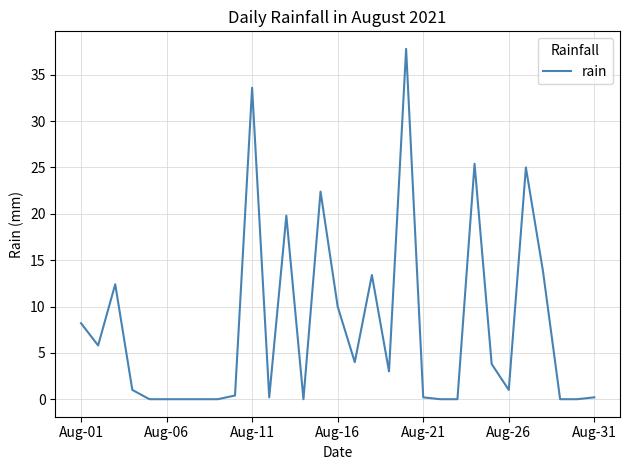

What is the difference between the maximum and minimum values?

37.8